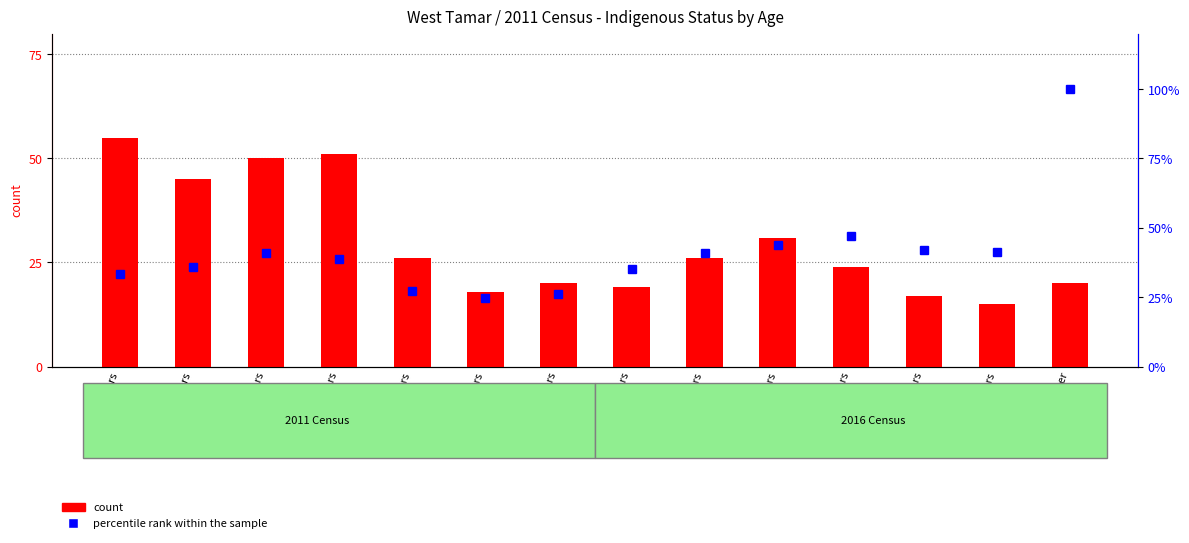

Does the chart contain any negative values?

No